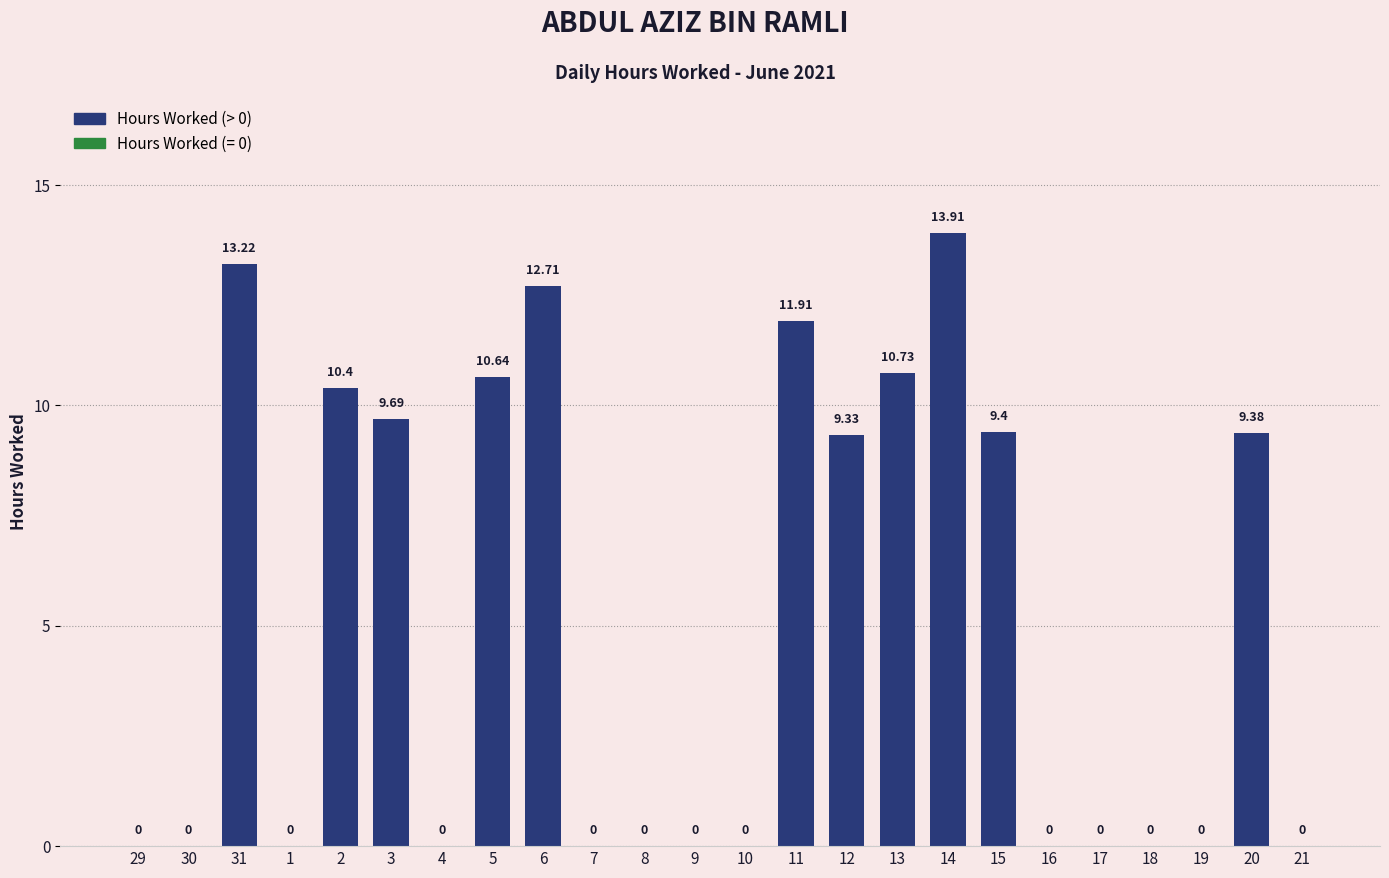

What is the difference between the maximum and minimum values?

13.9